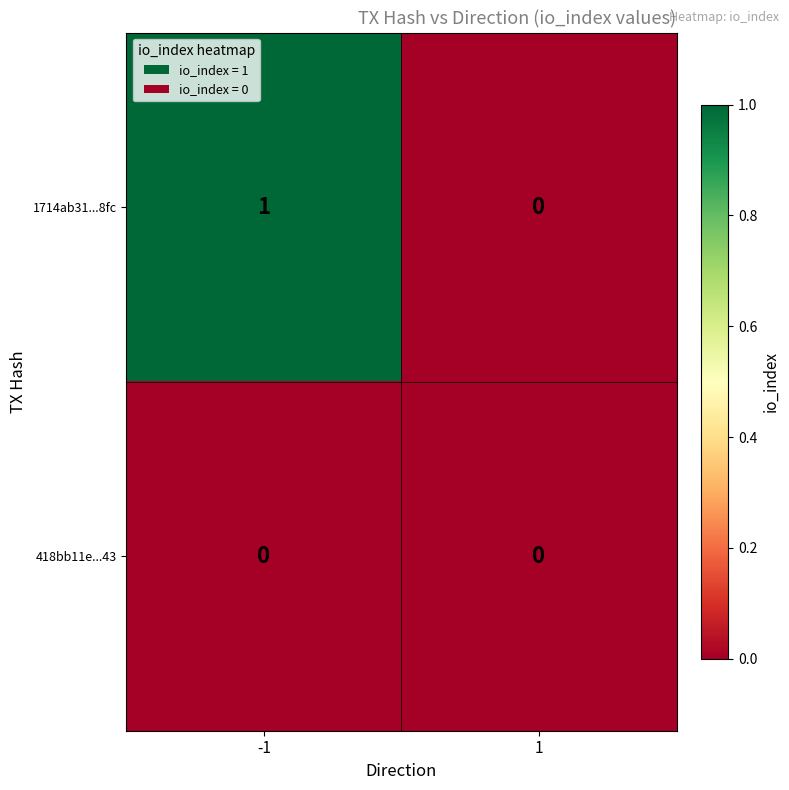

Which series changed the most between -1 and 1?

1714ab31...8fc